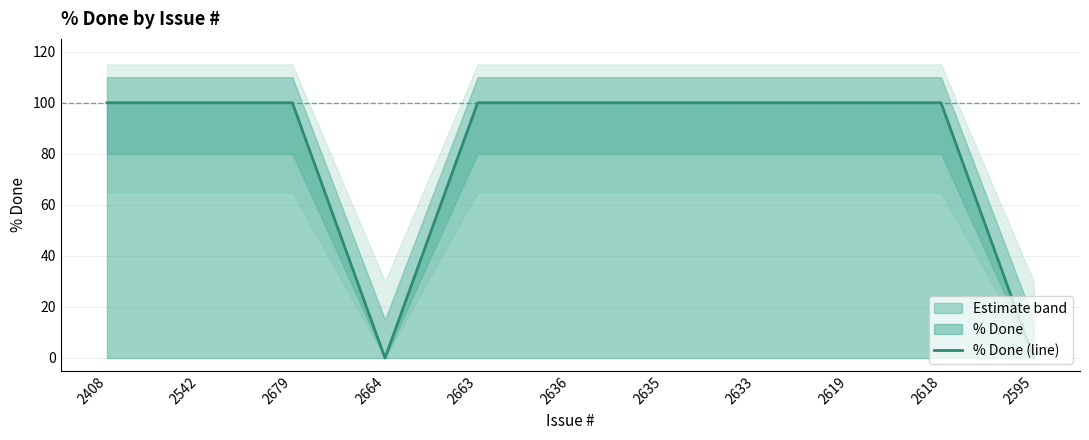

How many data points are less than 100?

2